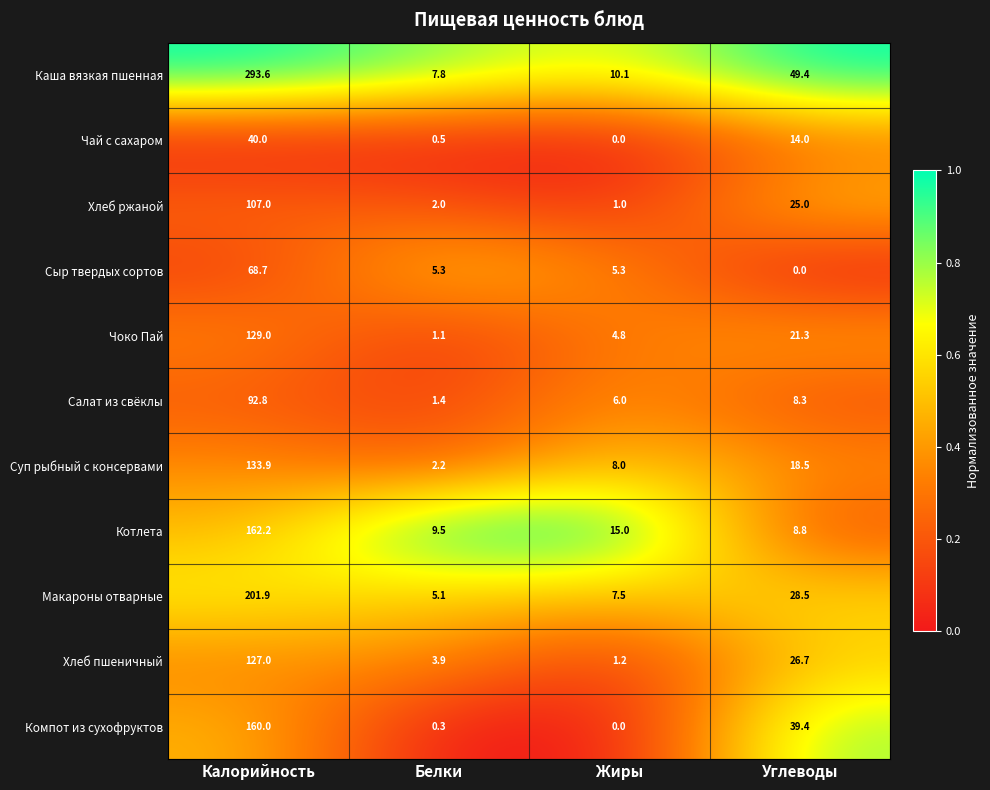

Which series has the largest range (max minus min)?

Каша вязкая пшенная